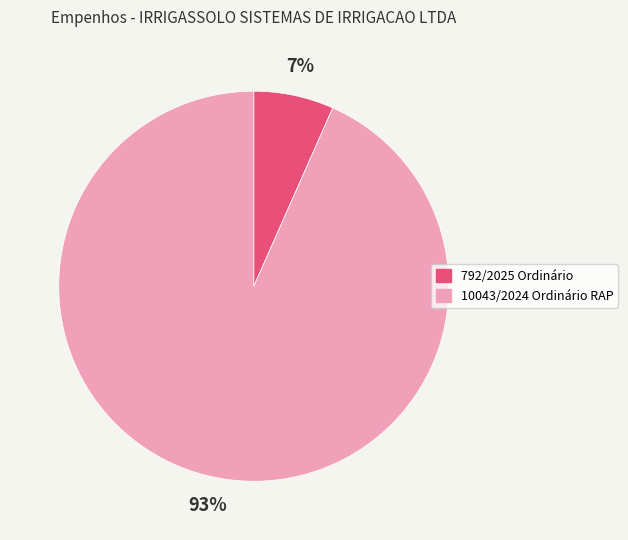

To the nearest percent, what is the average slice percentage?

50%